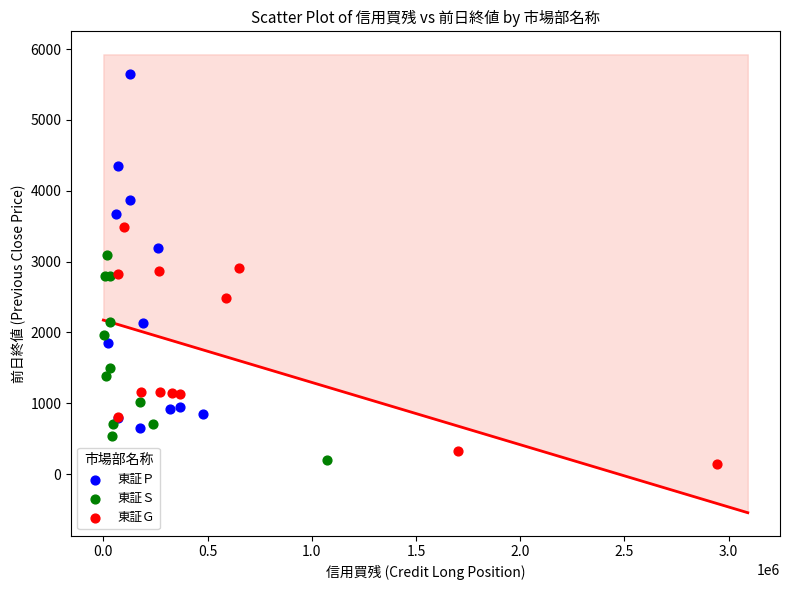

Which series reaches the maximum Y coordinate?

東証Ｐ